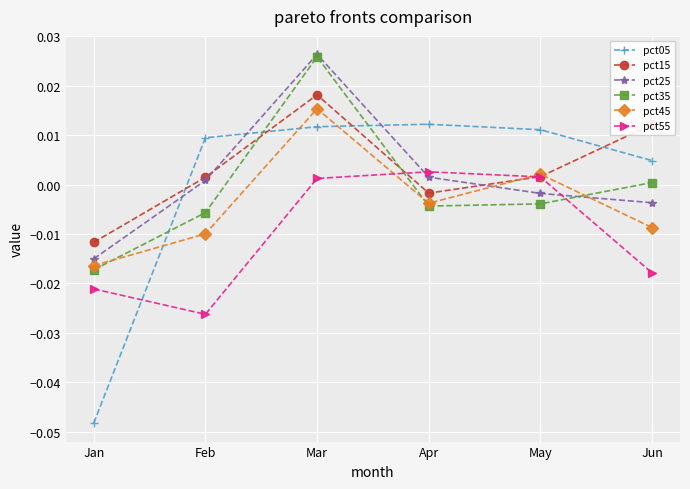

The pct55 series shows 0.0 at Mar. True or false?

True